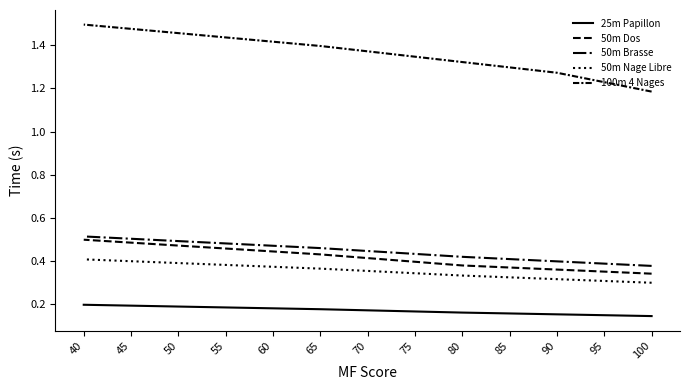

At 100, list the series in order from largest to smallest.

100m 4 Nages, 50m Brasse, 50m Dos, 50m Nage Libre, 25m Papillon